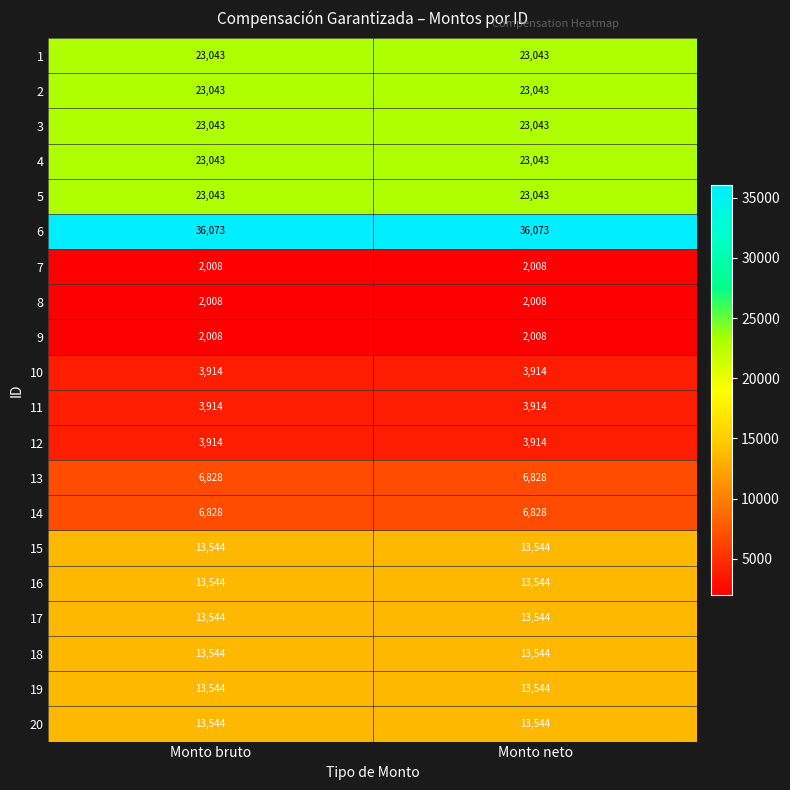

What is the sum of the 17 values at Monto bruto and Monto neto?

27088